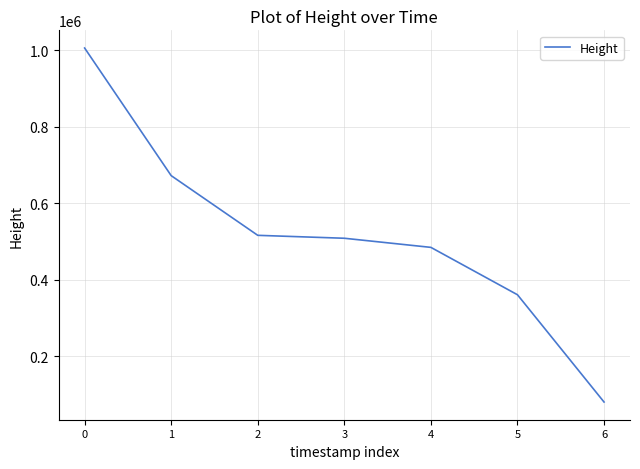

How many series are shown in this chart?

1